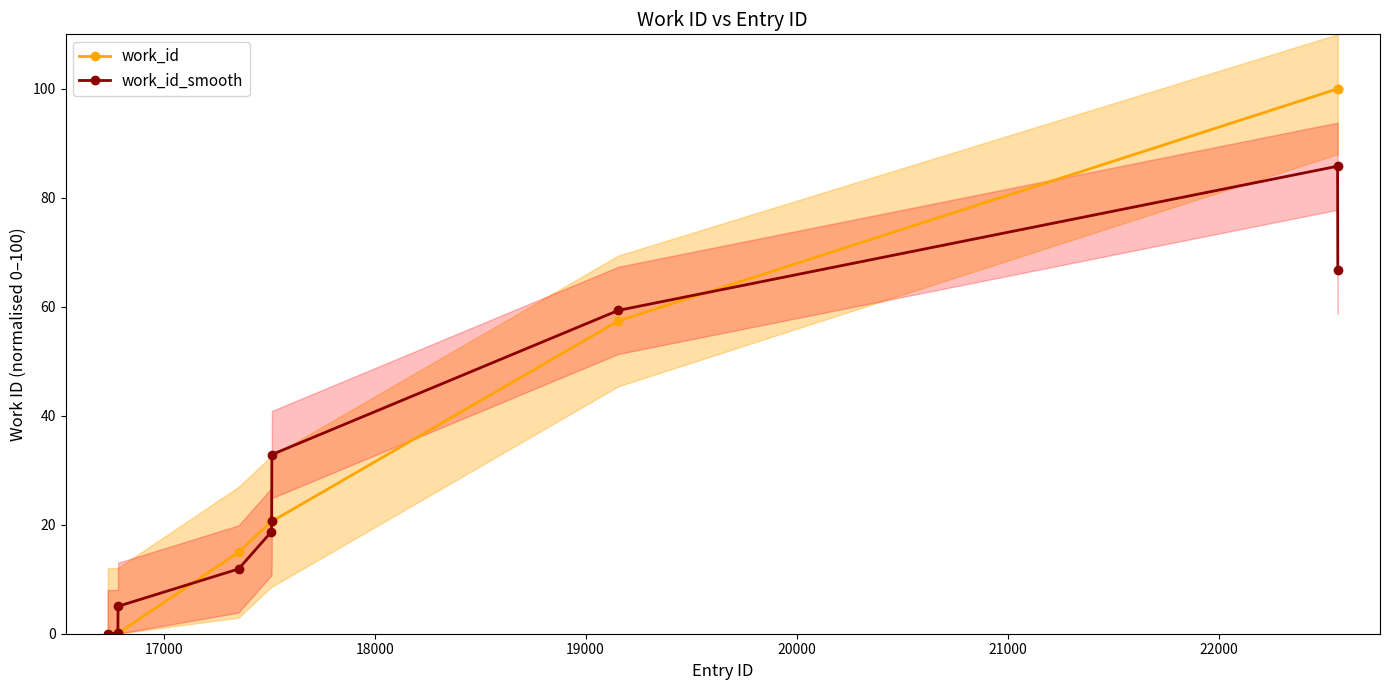

At how many categories does at least one series exceed 76?

2